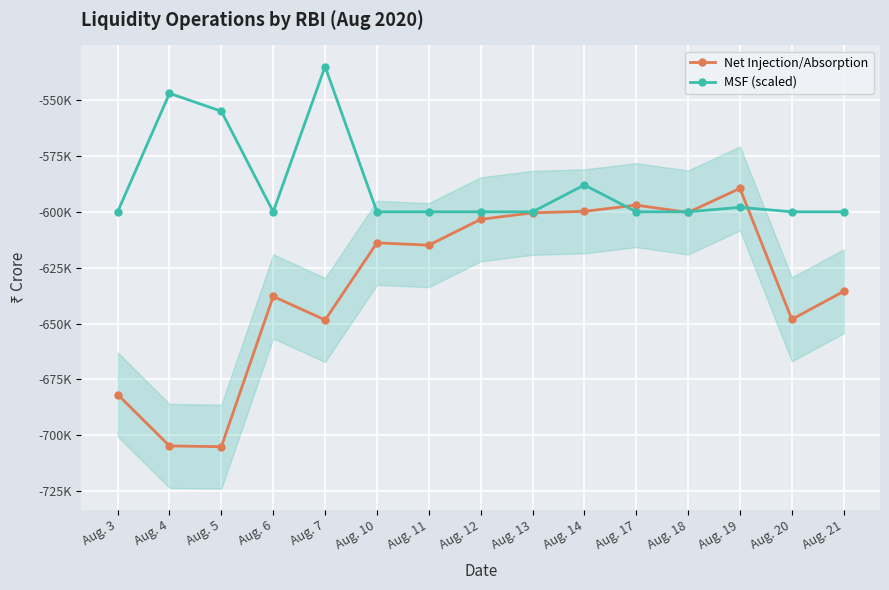

How many values in the MSF (scaled) series exceed -600000?

5